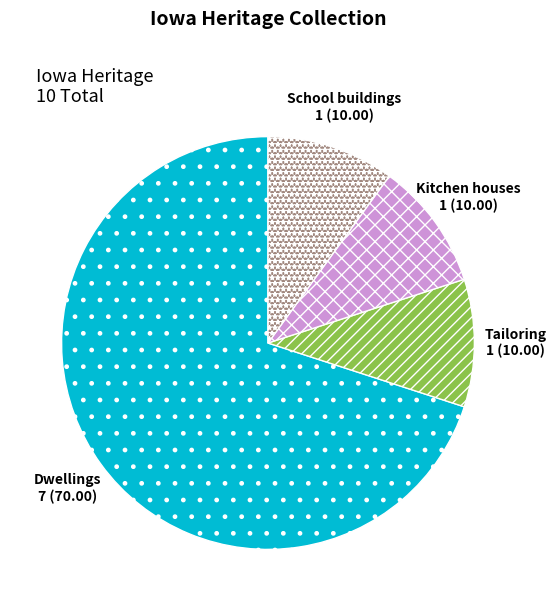

How many segments does this pie chart have?

4